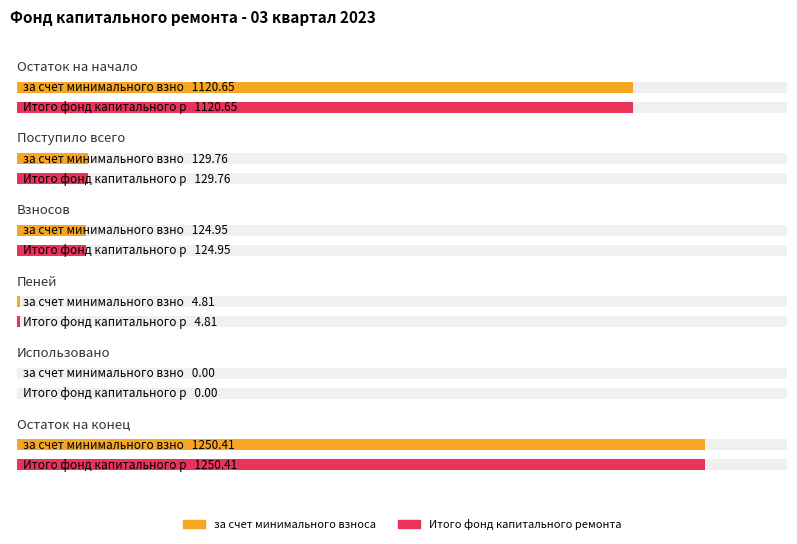

Reading right to left, what are all the values shown in this chart?

за счет минимального взноса: Остаток на конец=1250.4	Использовано=0.0	Пеней=4.8	Взносов=125.0	Поступило всего=129.8	Остаток на начало=1120.7
Итого фонд капитального ремонта: Остаток на конец=1250.4	Использовано=0.0	Пеней=4.8	Взносов=125.0	Поступило всего=129.8	Остаток на начало=1120.7